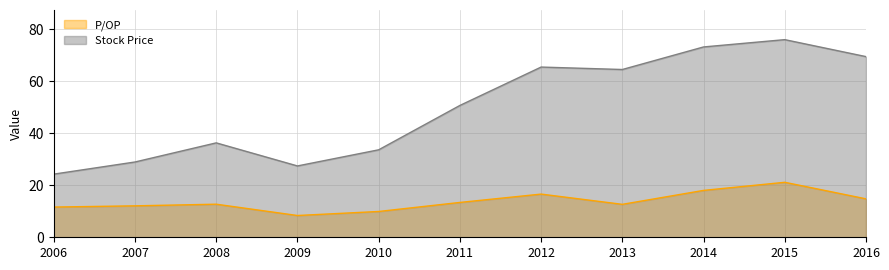

Reading left to right, transcribe all the data shown in this chart.

P/OP: 11.6	12.1	12.7	8.4	9.9	13.4	16.6	12.7	18.0	21.2	14.8
Stock Price: 24.3	29.0	36.3	27.4	33.7	50.7	65.5	64.6	73.2	76.0	69.5